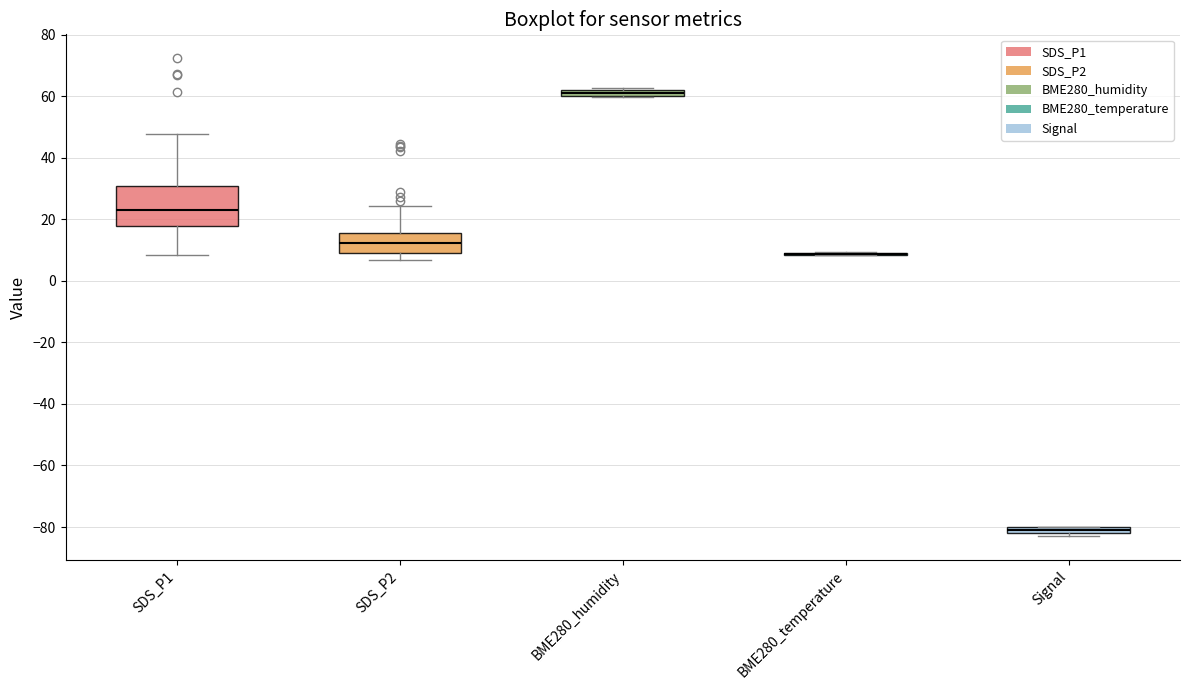

Which box is the tallest, from its lower edge to its upper edge?

SDS_P1